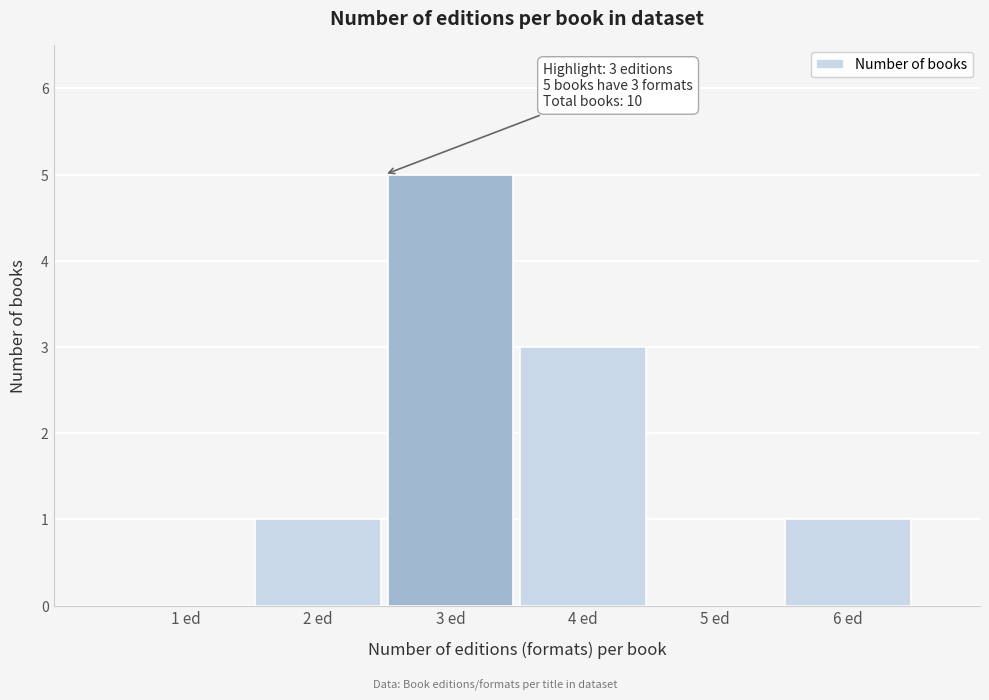

Reading right to left, extract all data points from this chart.

6 ed=1	5 ed=0	4 ed=3	3 ed=5	2 ed=1	1 ed=0